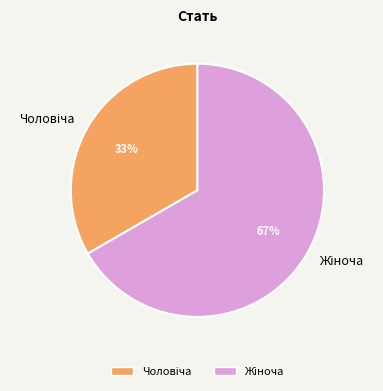

To the nearest percent, what is the average slice percentage?

50%